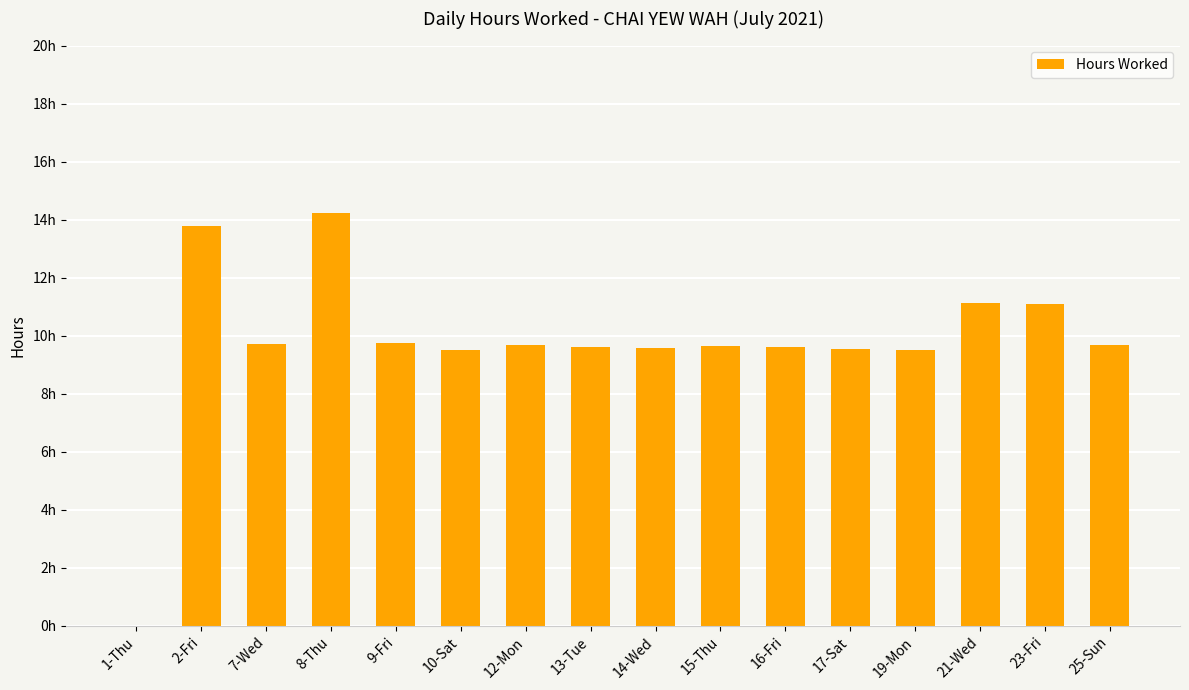

What is the value of the 6th bar from the left?

9.5